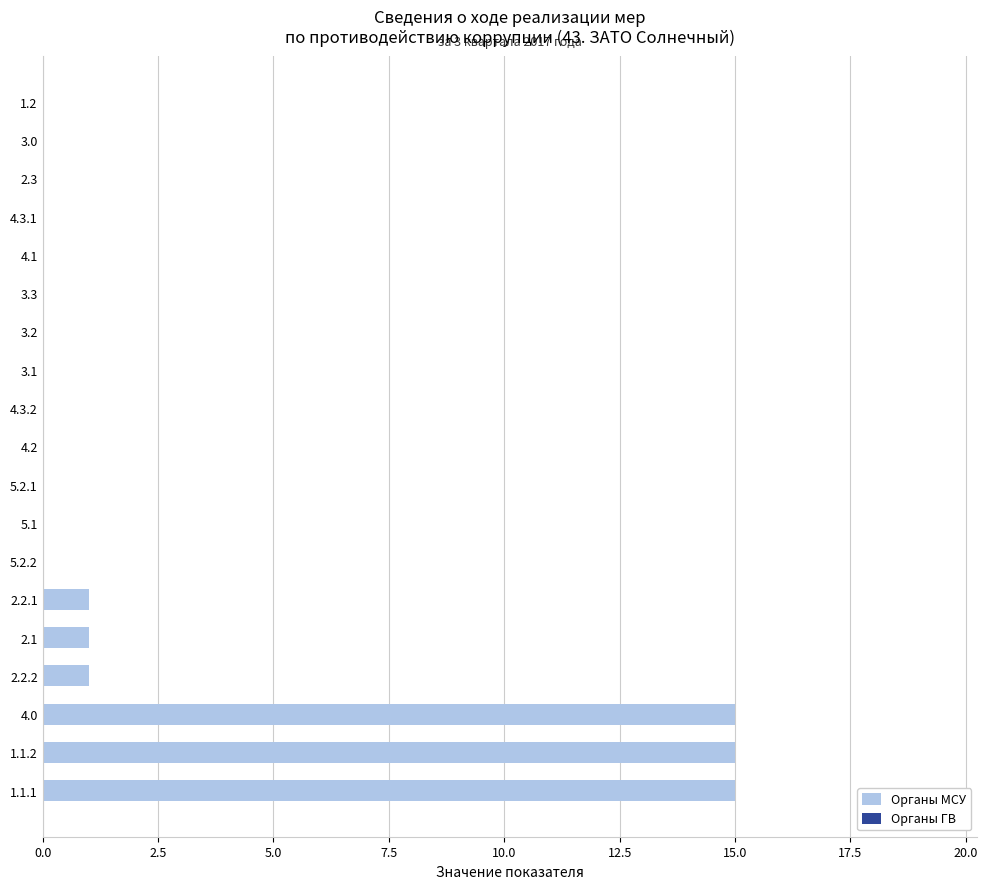

What is the sum of all values?

48